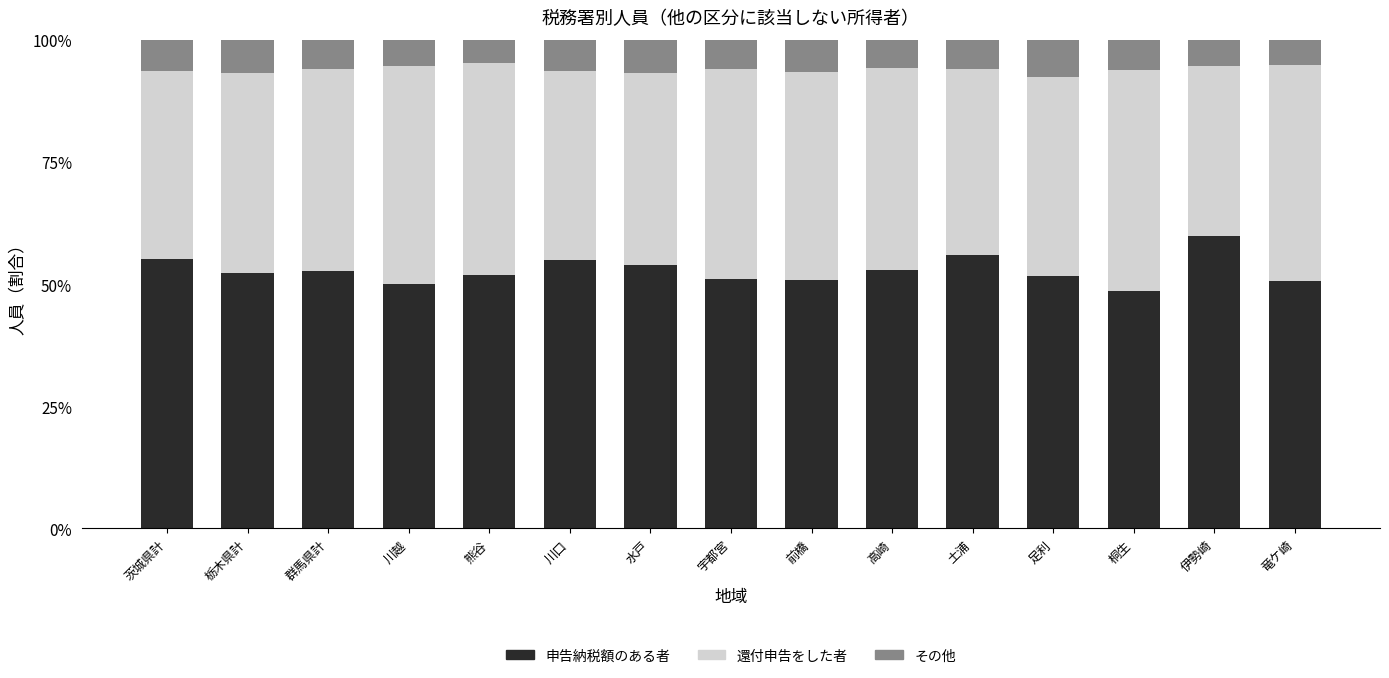

What is the difference between the 申告納税額のある者 values at 桐生 and 伊勢崎?

11.2